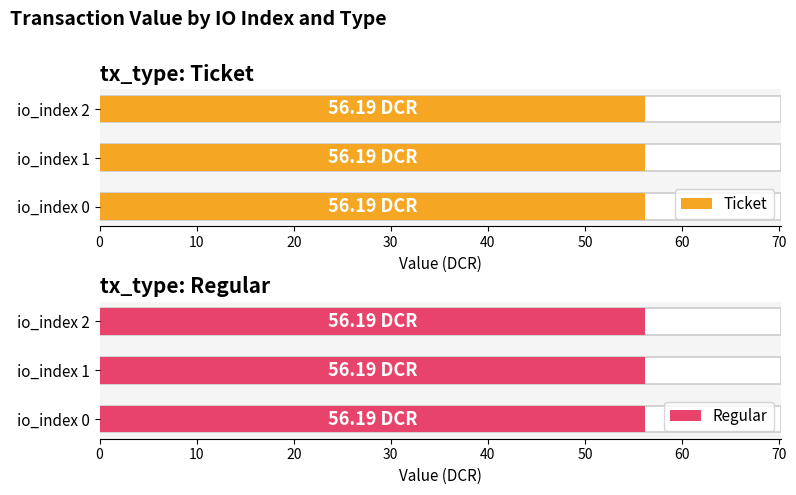

Which has a higher value, io_index 1 or io_index 2?

io_index 1